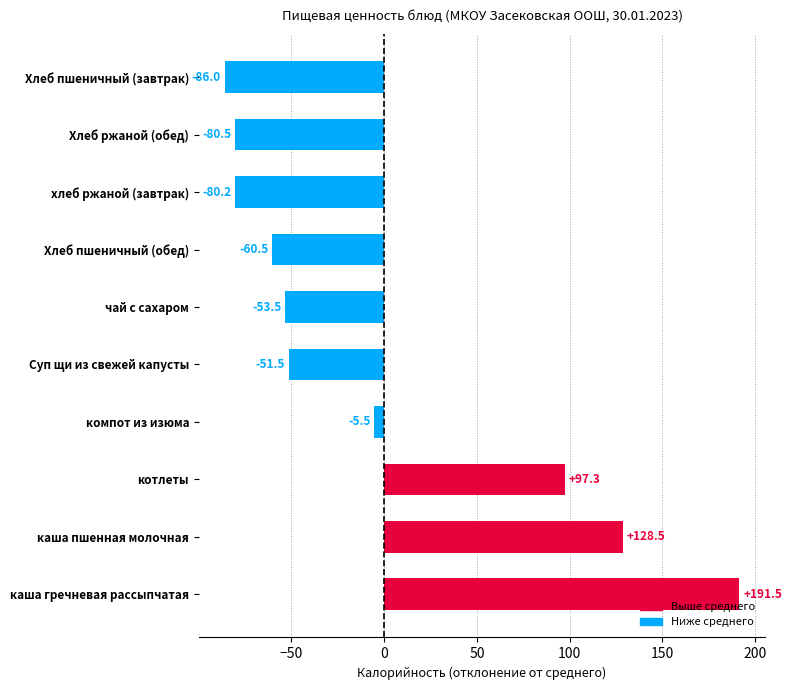

What is the difference between the second highest and second lowest values?

209.0